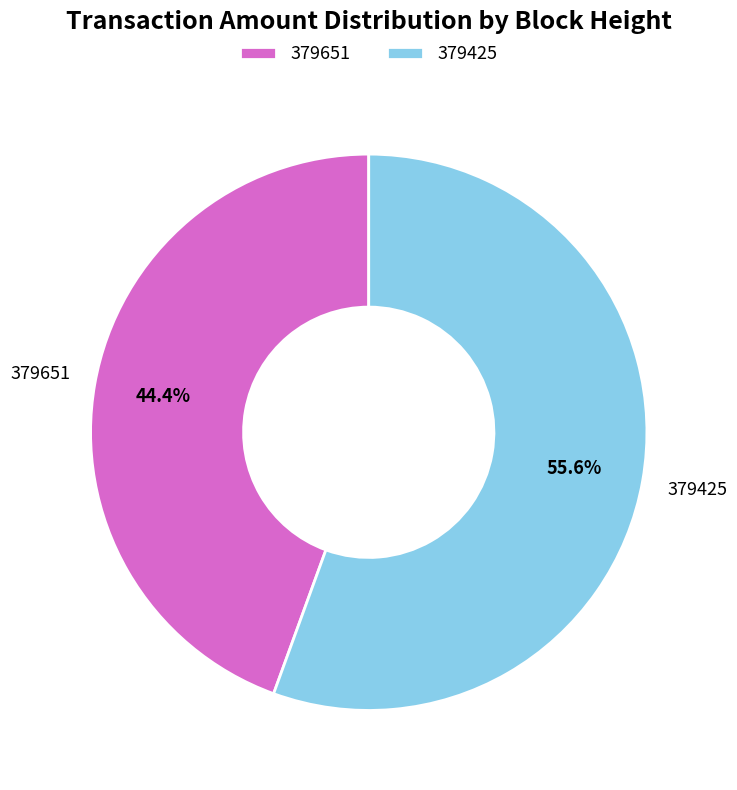

To the nearest percent, what is the average slice percentage?

50%